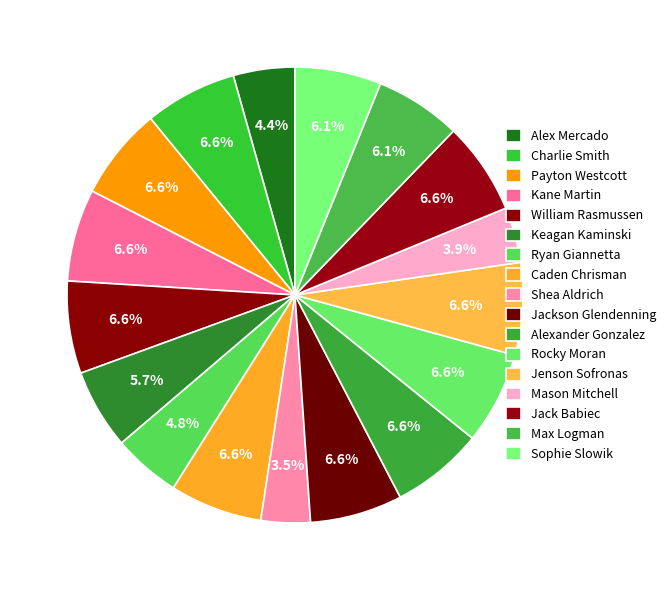

What portion of the pie excludes Sophie Slowik?

93.9%